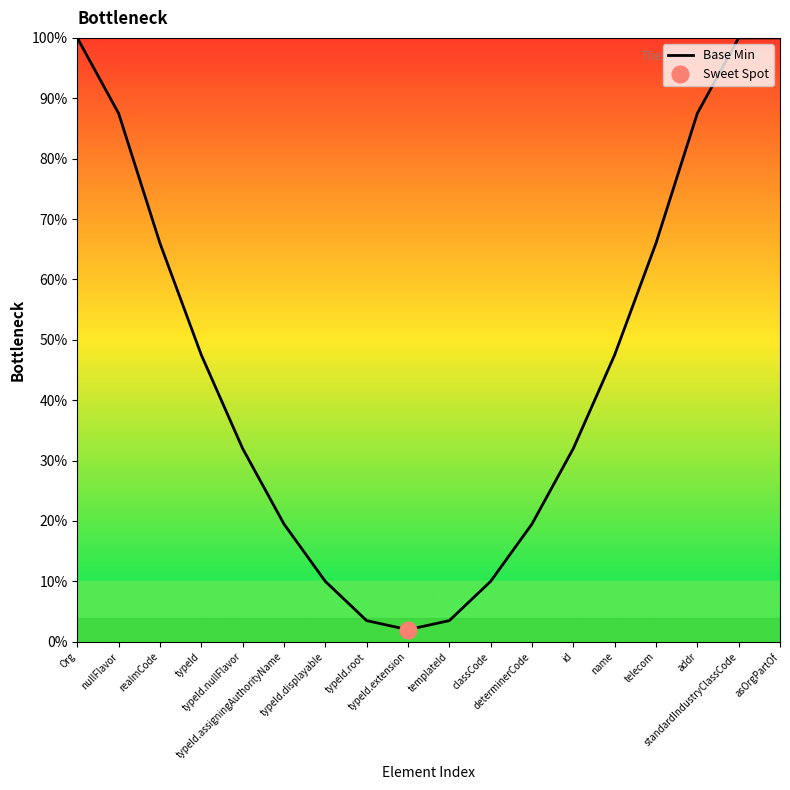

What is the maximum value shown in the chart?

100.0